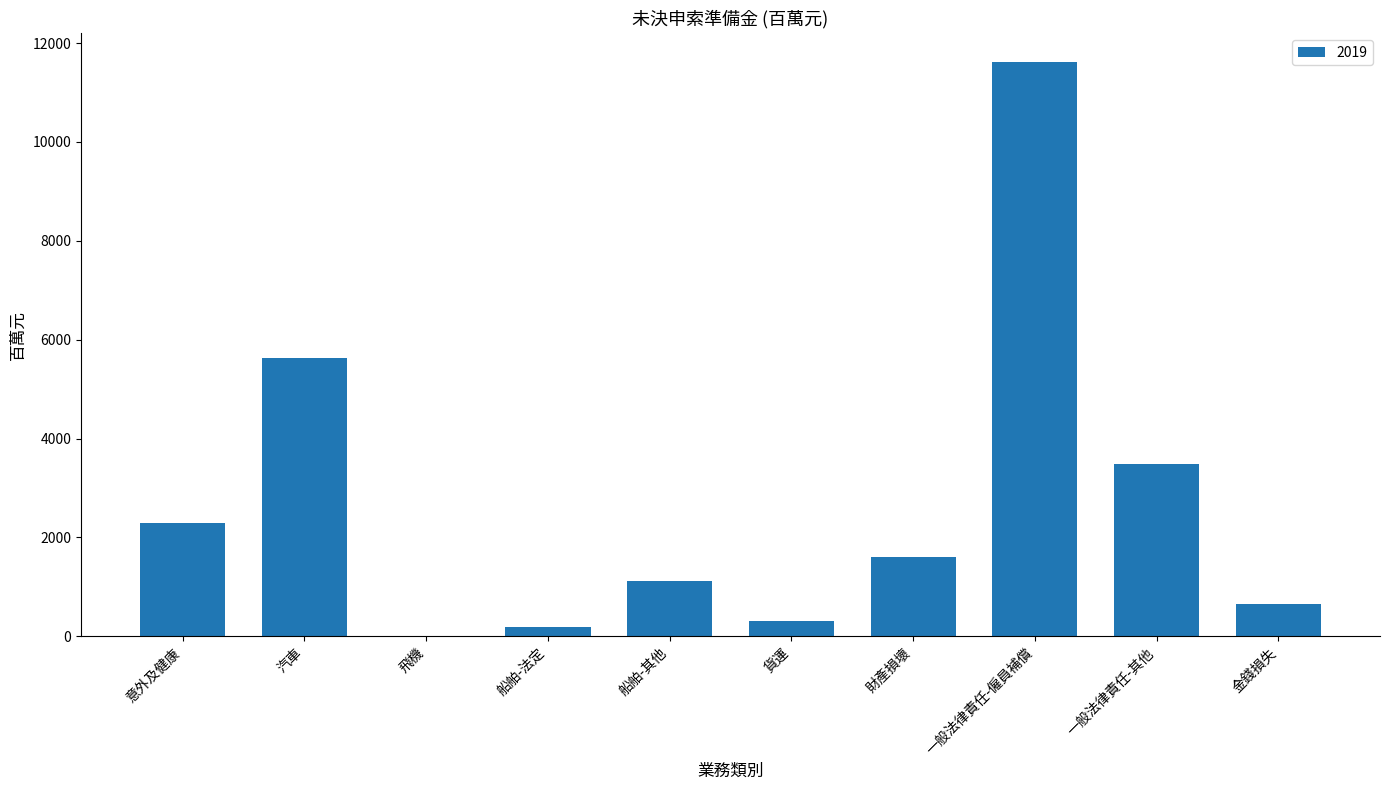

At which label is the value closest to 5812?

汽車